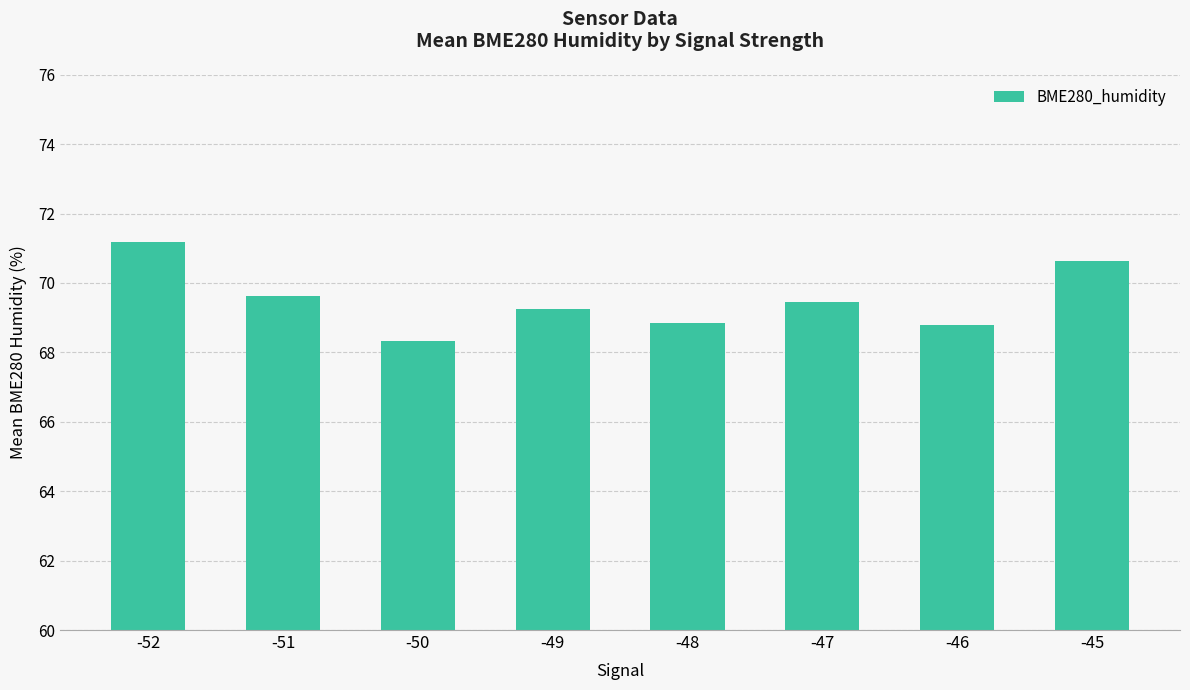

What is the difference between the values at -52 and -48?

2.3